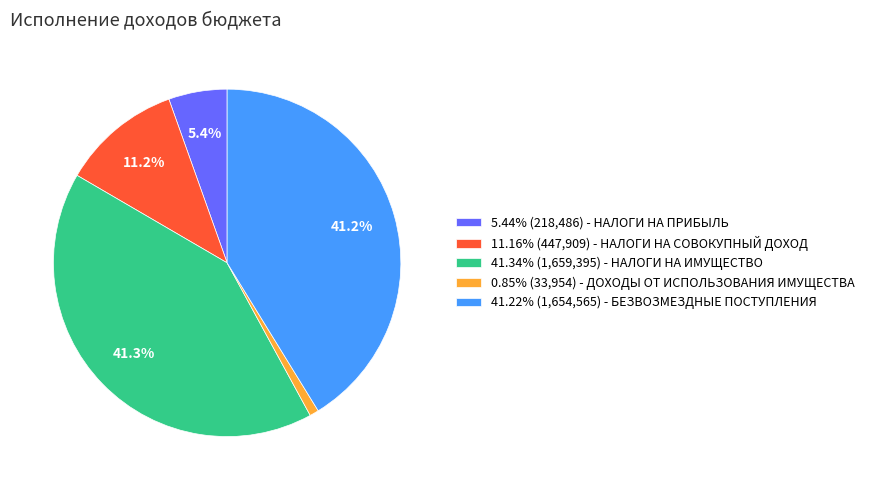

Count the number of slices in the pie.

5